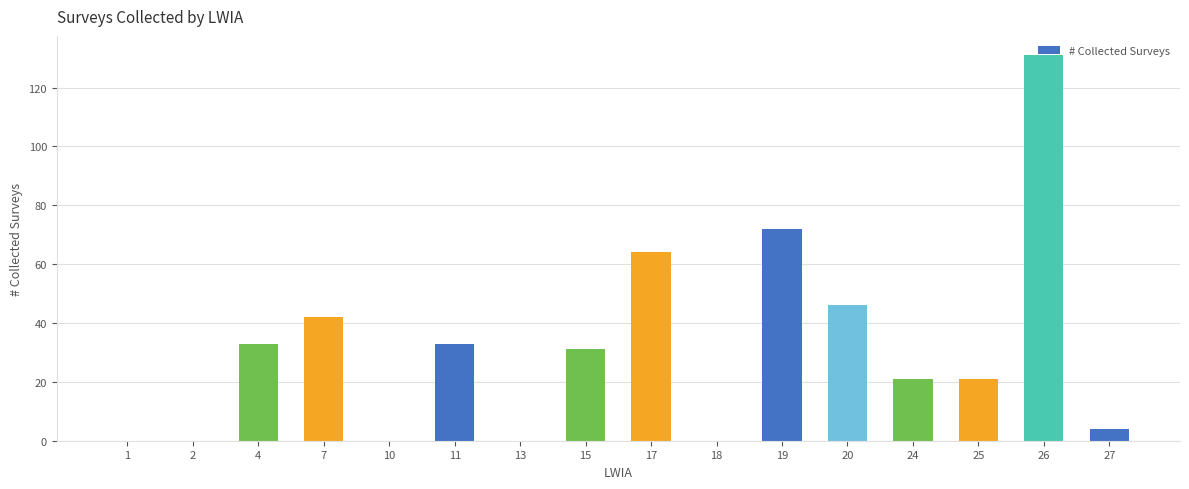

Count the number of data series in this chart.

1